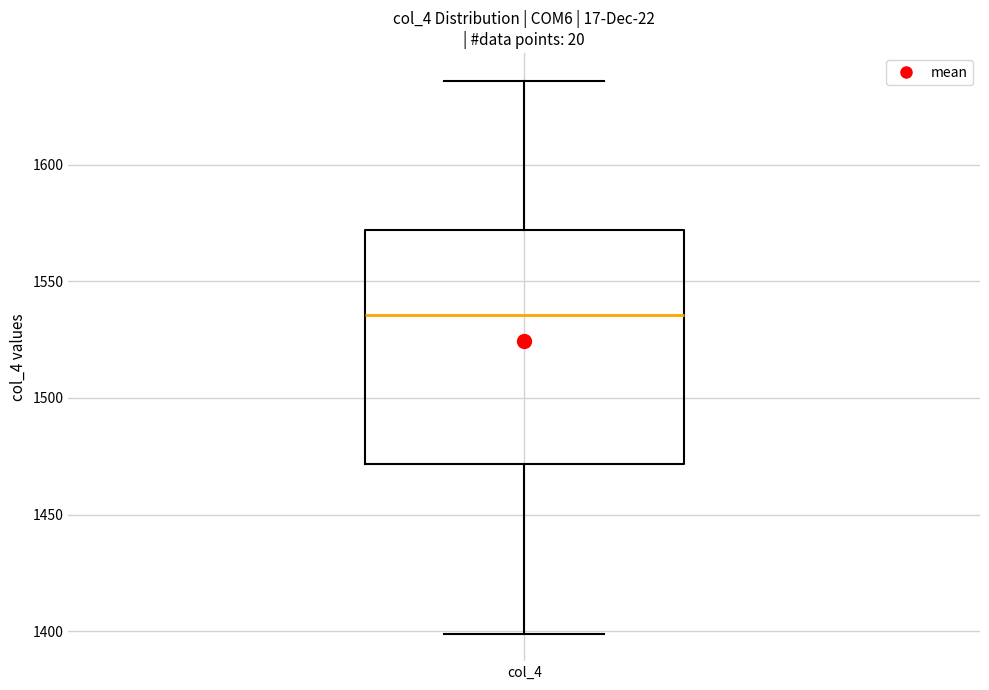

Where does the median line of the box for col_4 sit on the y-axis? The values are not printed on the chart, so give them approximately, as read against the axis.

1535